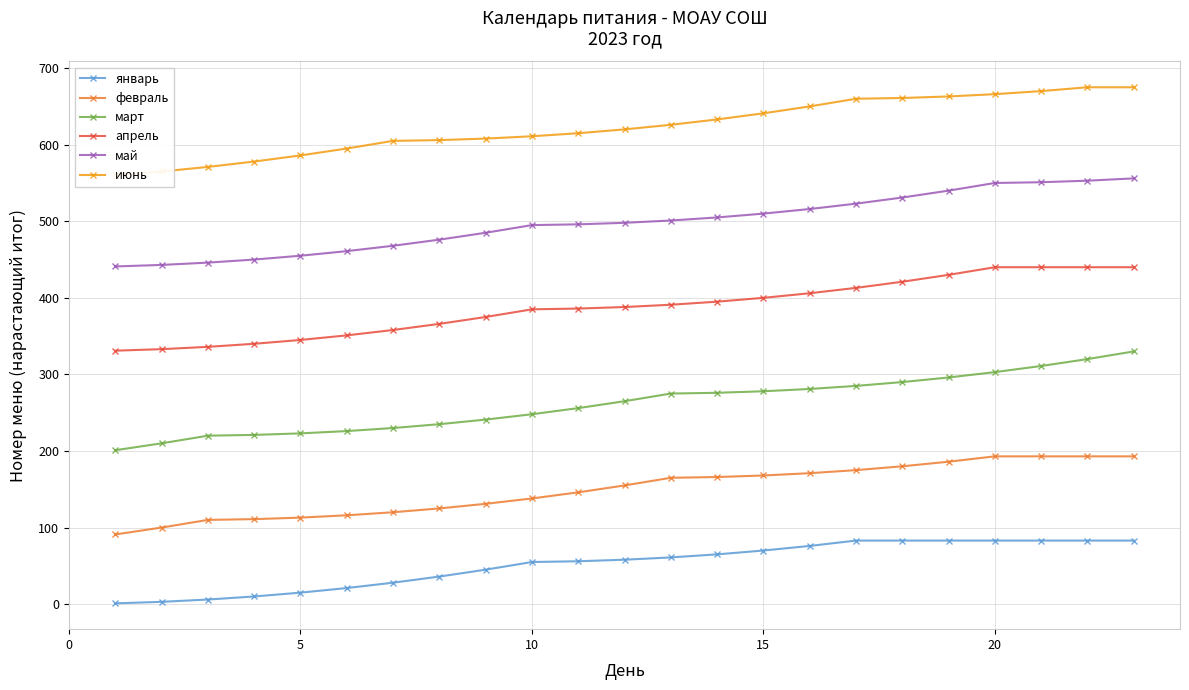

True or false: январь has a value of 70 at 15.

True